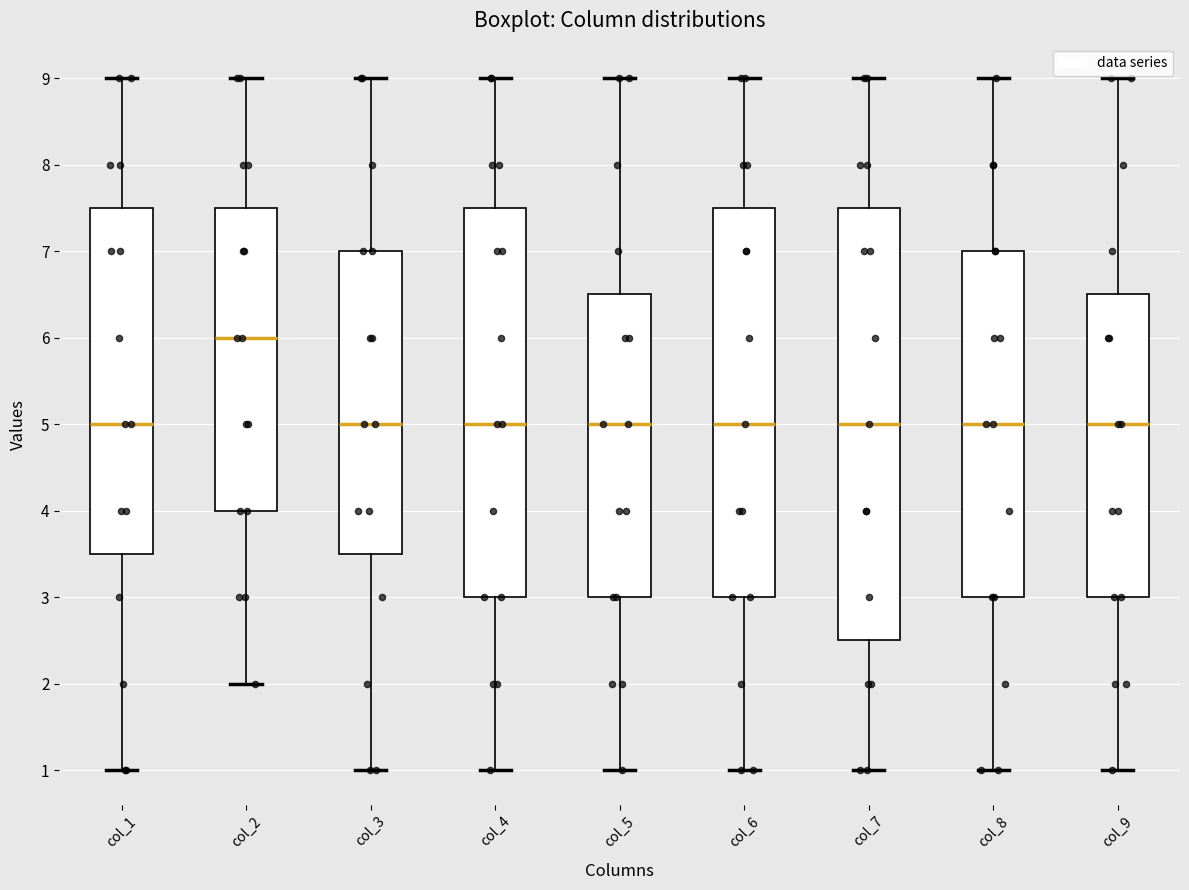

Reading left to right, read every box against the y-axis: the position of its median line, the range the box covers, and the ends of its whiskers. The values are not printed on the chart, so give them approximately, as read against the axis.

col_1: median 5.0, box 3.5 to 7.5, whiskers 1.0 to 9.0
col_2: median 6.0, box 4.0 to 7.5, whiskers 2.0 to 9.0
col_3: median 5.0, box 3.5 to 7.0, whiskers 1.0 to 9.0
col_4: median 5.0, box 3.0 to 7.5, whiskers 1.0 to 9.0
col_5: median 5.0, box 3.0 to 6.5, whiskers 1.0 to 9.0
col_6: median 5.0, box 3.0 to 7.5, whiskers 1.0 to 9.0
col_7: median 5.0, box 2.5 to 7.5, whiskers 1.0 to 9.0
col_8: median 5.0, box 3.0 to 7.0, whiskers 1.0 to 9.0
col_9: median 5.0, box 3.0 to 6.5, whiskers 1.0 to 9.0